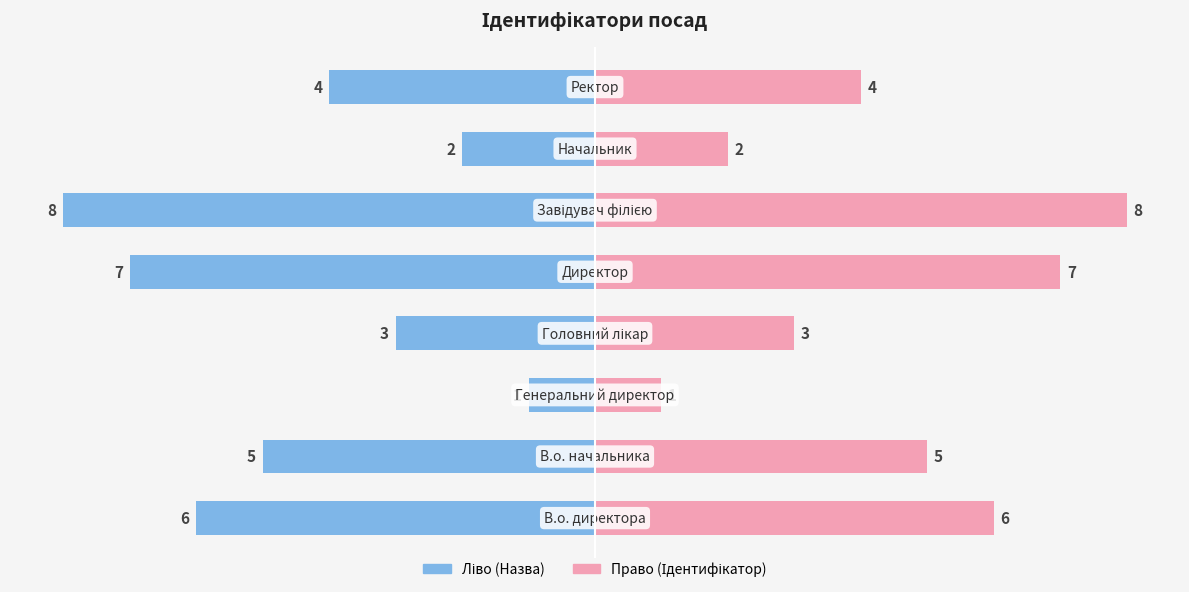

What is the difference between the maximum and minimum values in the Право (Ідентифікатор) series?

7